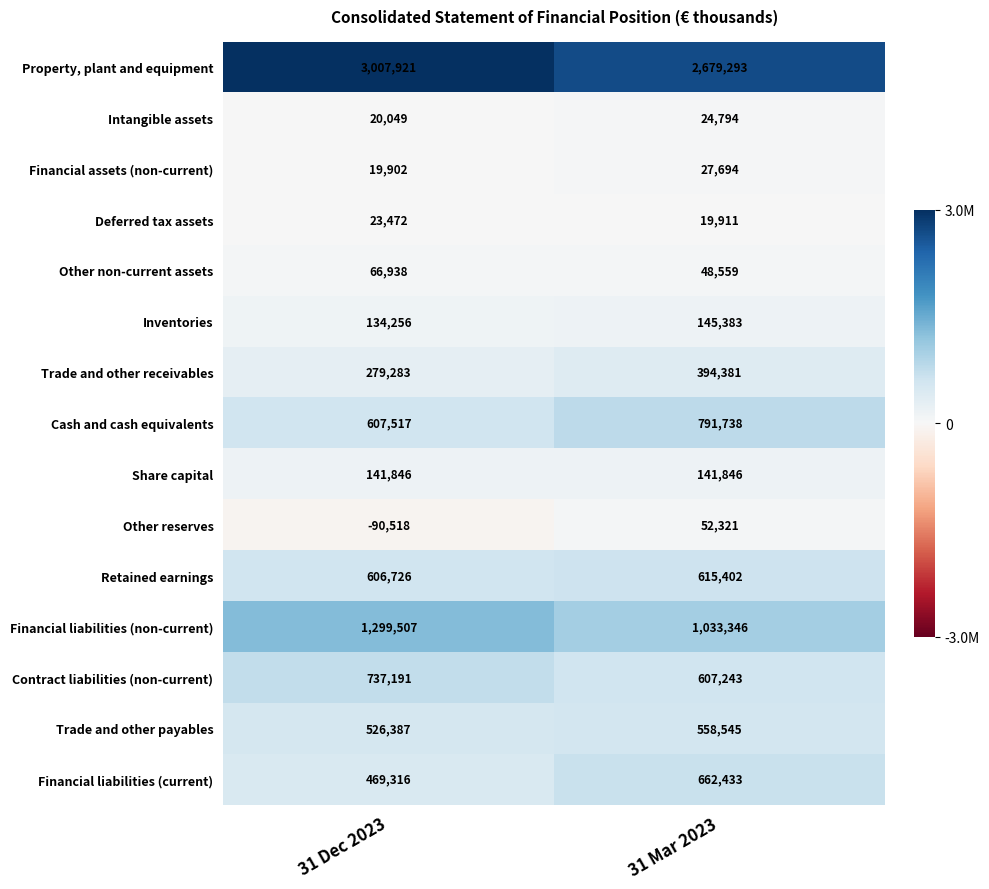

Rank the series at 31 Mar 2023 from lowest to highest value.

Deferred tax assets, Intangible assets, Financial assets (non-current), Other non-current assets, Other reserves, Share capital, Inventories, Trade and other receivables, Trade and other payables, Contract liabilities (non-current), Retained earnings, Financial liabilities (current), Cash and cash equivalents, Financial liabilities (non-current), Property, plant and equipment